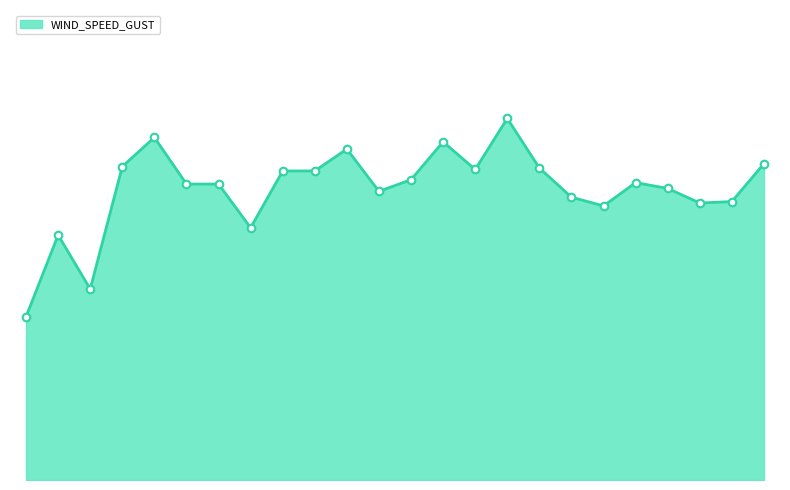

Is this an area chart (filled region under the line)?

Yes